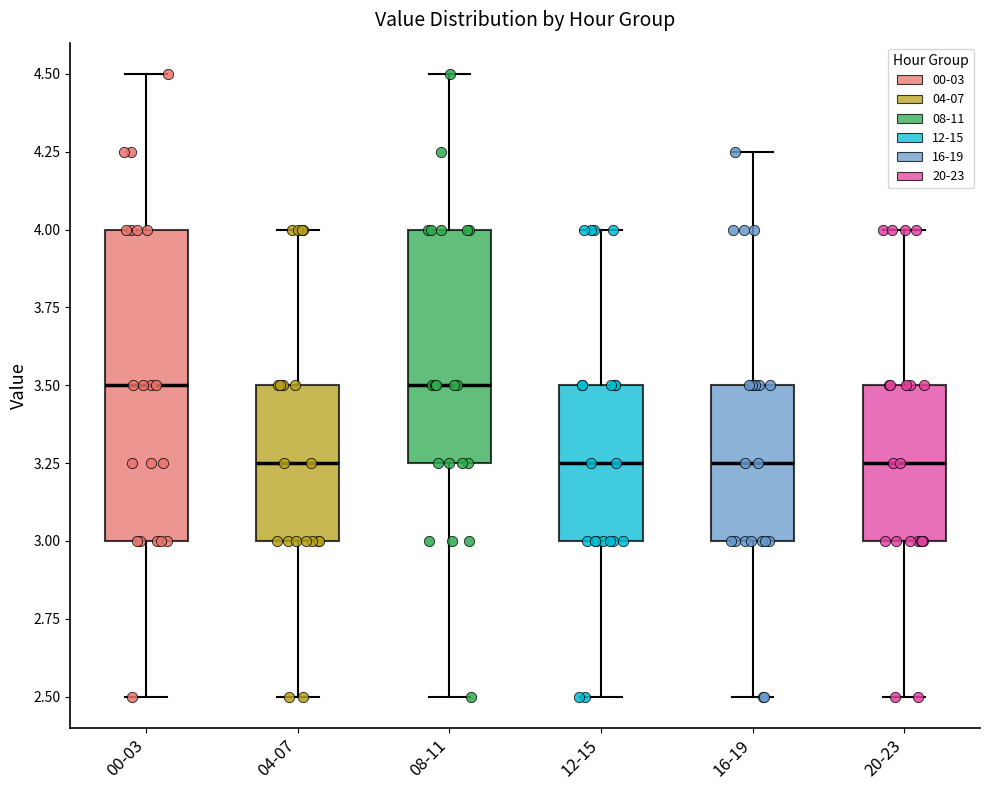

Where is the upper edge of the box for 04-07 on the y-axis? The values are not printed on the chart, so give them approximately, as read against the axis.

3.50